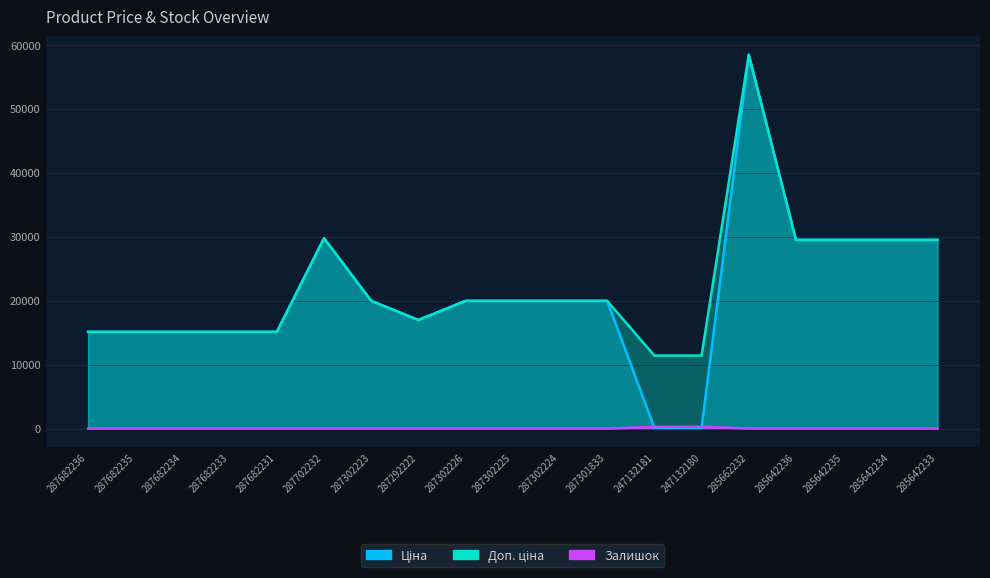

Which category has the lowest value across all series?

287682236